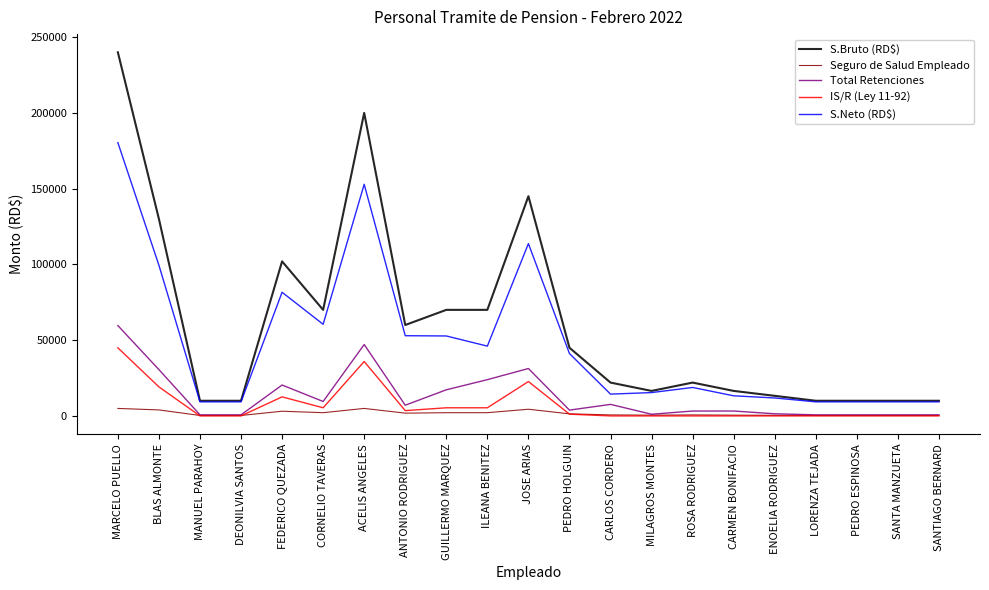

Rank the series by their maximum value, from highest to lowest.

S.Bruto (RD$), S.Neto (RD$), Total Retenciones, IS/R (Ley 11-92), Seguro de Salud Empleado